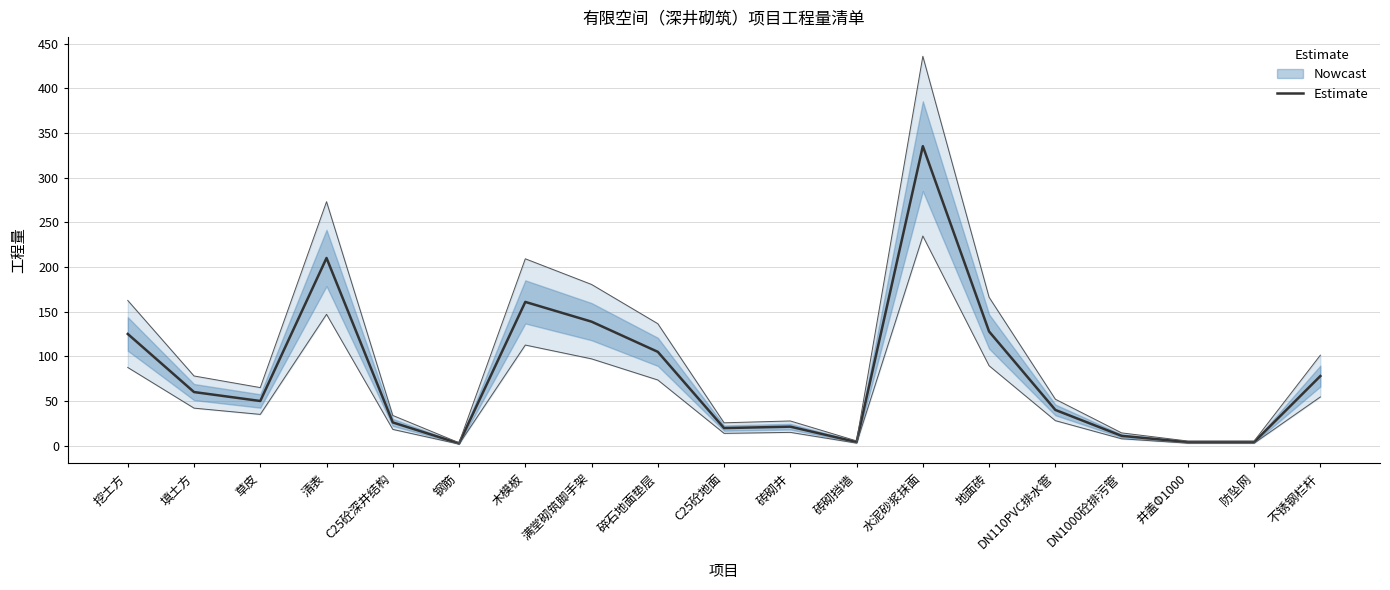

At which label does the data first exceed 50?

挖土方